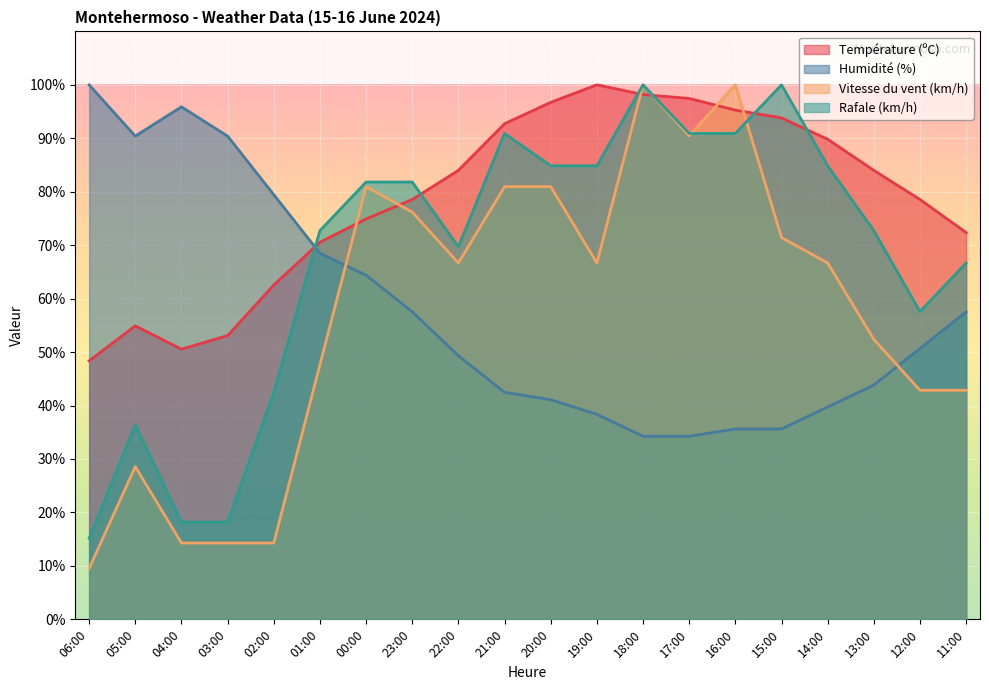

What is the spread (max minus min) of values at 11:00?

29.5